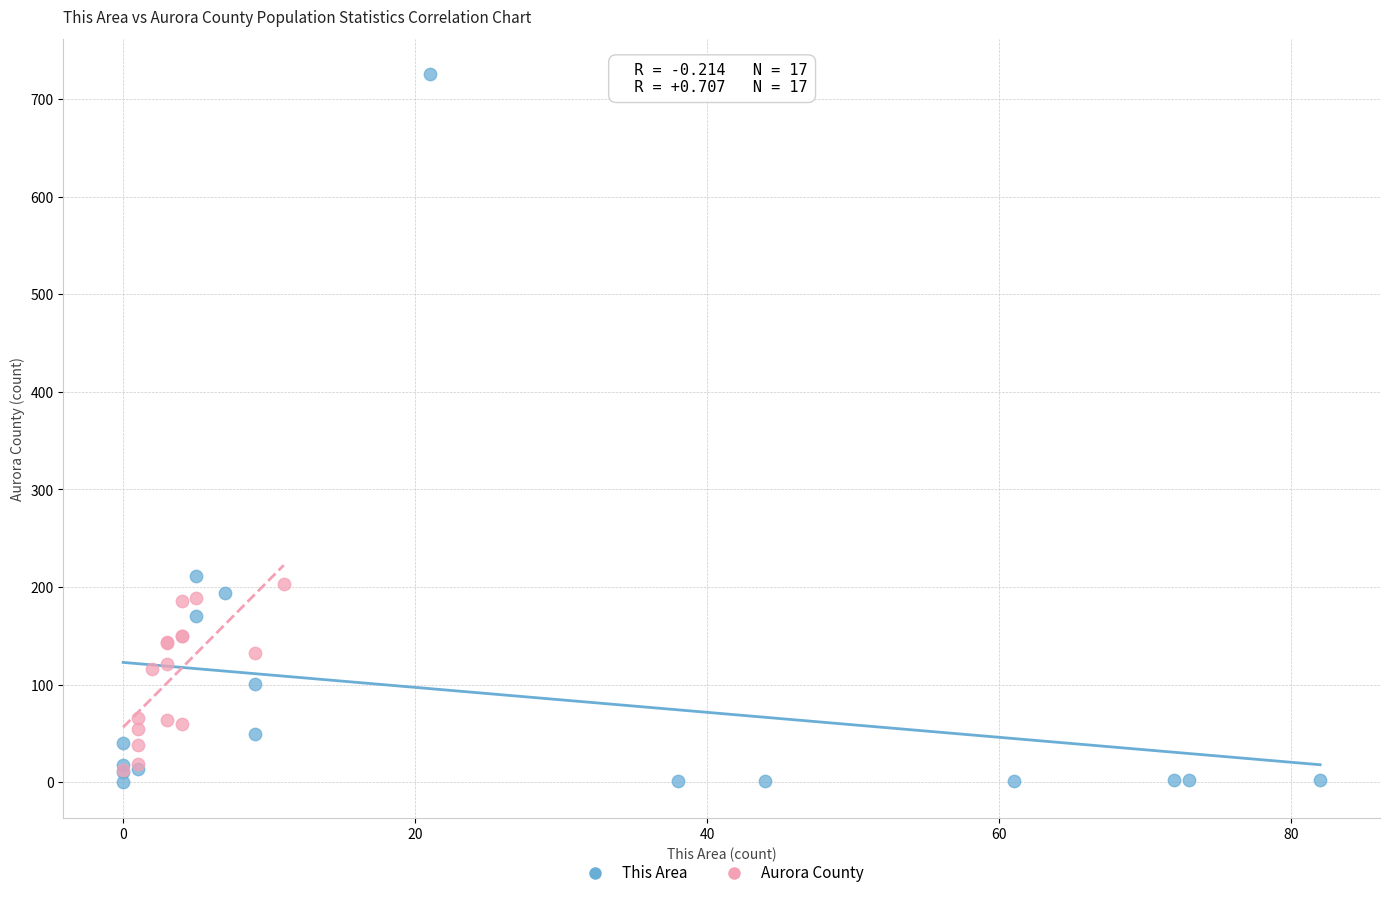

Which series has the widest spread of Y values?

This Area